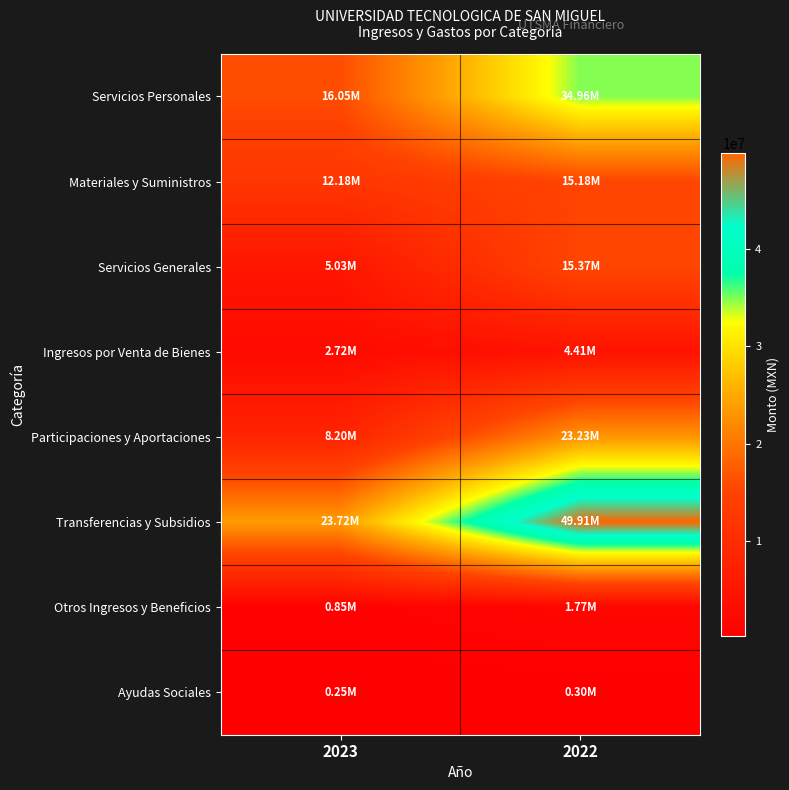

Reading right to left, what are all the values shown in this chart?

Servicios Personales: 2022=34964540.2	2023=16052227.1
Materiales y Suministros: 2022=15178385.5	2023=12179224.9
Servicios Generales: 2022=15368075.6	2023=5031355.0
Ingresos por Venta de Bienes: 2022=4406345.1	2023=2723482.8
Participaciones y Aportaciones: 2022=23226920.4	2023=8203439.8
Transferencias y Subsidios: 2022=49911153.4	2023=23722810.1
Otros Ingresos y Beneficios: 2022=1771440.3	2023=848528.6
Ayudas Sociales: 2022=304909.4	2023=248080.1